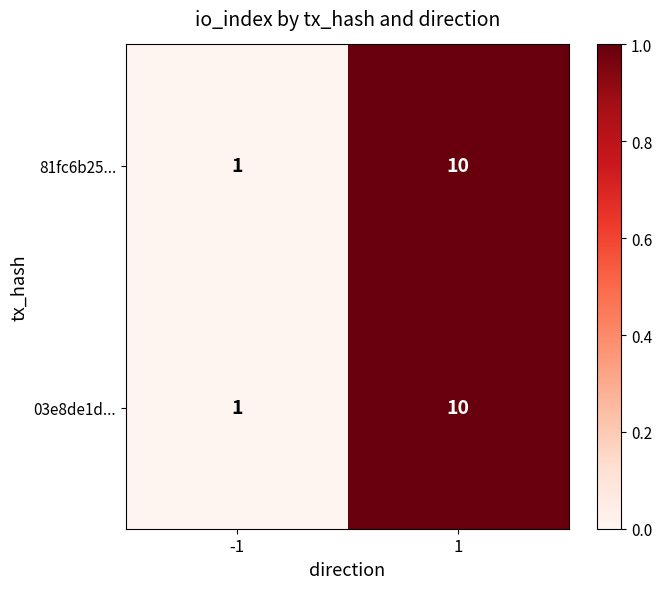

What is the total value across all series at 1?

20